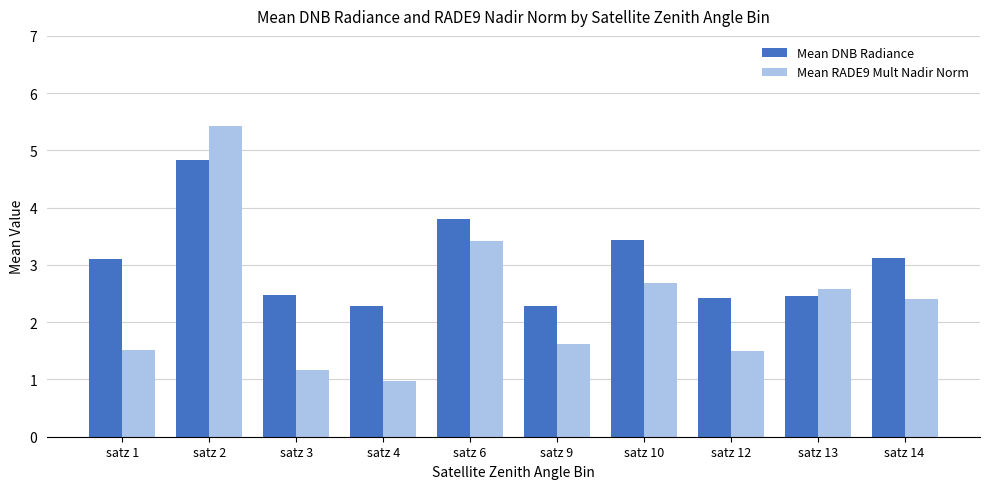

Between satz 2 and satz 4, which series saw the biggest shift?

Mean RADE9 Mult Nadir Norm